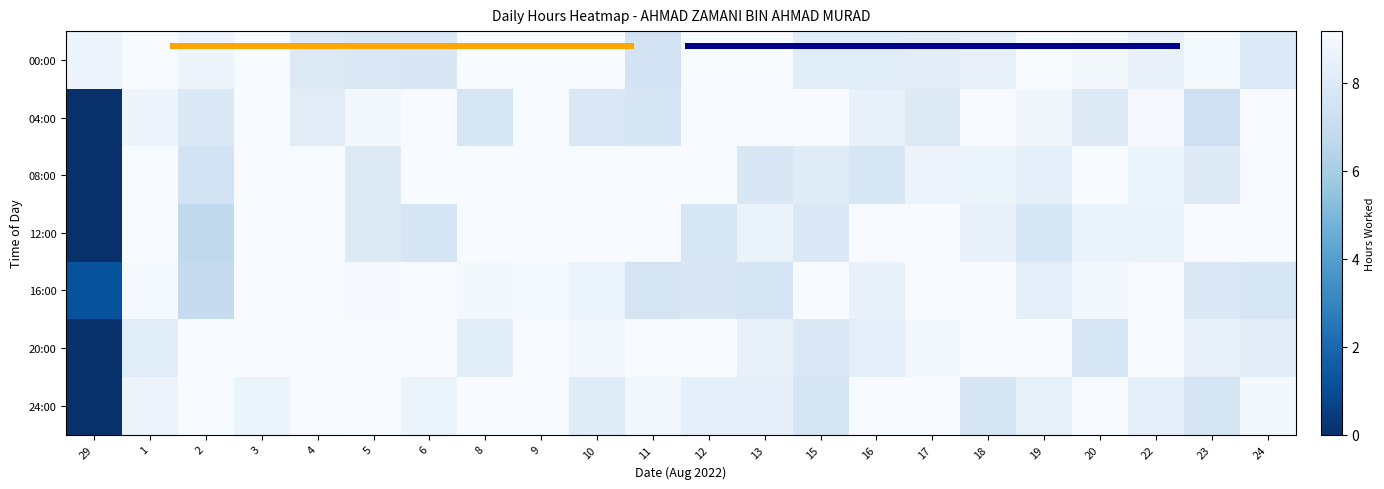

Reading right to left, transcribe all the data shown in this chart.

00:00: 24=7.9	23=9.0	22=8.5	20=9.0	19=9.1	18=8.4	17=8.2	16=8.1	15=8.1	13=9.2	12=9.2	11=7.5	10=9.2	9=9.2	8=9.2	6=7.8	5=7.9	4=8.0	3=9.2	2=8.7	1=9.2	29=8.6
04:00: 24=9.2	23=7.3	22=9.1	20=8.0	19=8.9	18=9.2	17=8.0	16=8.5	15=9.2	13=9.2	12=9.2	11=7.6	10=7.8	9=9.2	8=7.7	6=9.2	5=8.9	4=8.1	3=9.2	2=7.9	1=8.7	29=0.0
08:00: 24=9.1	23=8.0	22=8.7	20=9.2	19=8.4	18=8.7	17=8.6	16=7.7	15=8.1	13=7.8	12=9.2	11=9.2	10=9.2	9=9.2	8=9.2	6=9.2	5=8.0	4=9.2	3=9.2	2=7.5	1=9.2	29=0.0
12:00: 24=9.2	23=9.2	22=8.6	20=8.6	19=7.8	18=8.5	17=9.2	16=9.2	15=7.8	13=8.6	12=7.7	11=9.2	10=9.2	9=9.2	8=9.2	6=7.6	5=8.0	4=9.2	3=9.2	2=6.7	1=9.2	29=0.0
16:00: 24=7.7	23=7.9	22=9.2	20=8.9	19=8.3	18=9.2	17=9.2	16=8.5	15=9.2	13=7.6	12=7.8	11=7.5	10=8.6	9=9.0	8=9.0	6=9.2	5=9.1	4=9.2	3=9.2	2=6.9	1=9.0	29=1.2
20:00: 24=8.2	23=8.5	22=9.1	20=7.7	19=9.2	18=9.2	17=9.0	16=8.2	15=7.8	13=8.5	12=9.2	11=9.2	10=8.9	9=9.2	8=8.1	6=9.2	5=9.2	4=9.2	3=9.2	2=9.2	1=8.1	29=0.0
24:00: 24=9.0	23=7.6	22=8.3	20=9.2	19=8.4	18=7.7	17=9.2	16=9.2	15=7.6	13=8.4	12=8.4	11=8.9	10=8.1	9=9.2	8=9.2	6=8.7	5=9.2	4=9.1	3=8.6	2=9.2	1=8.6	29=0.0